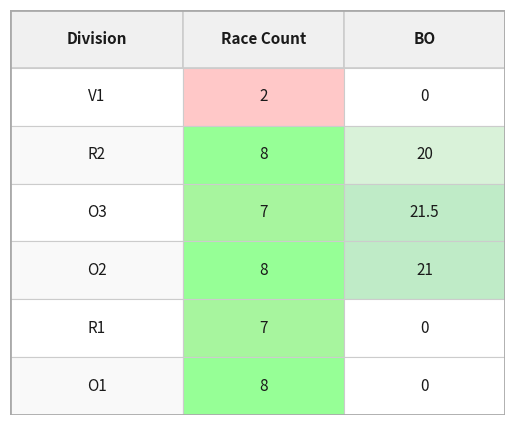

How many data points does each series have?

6